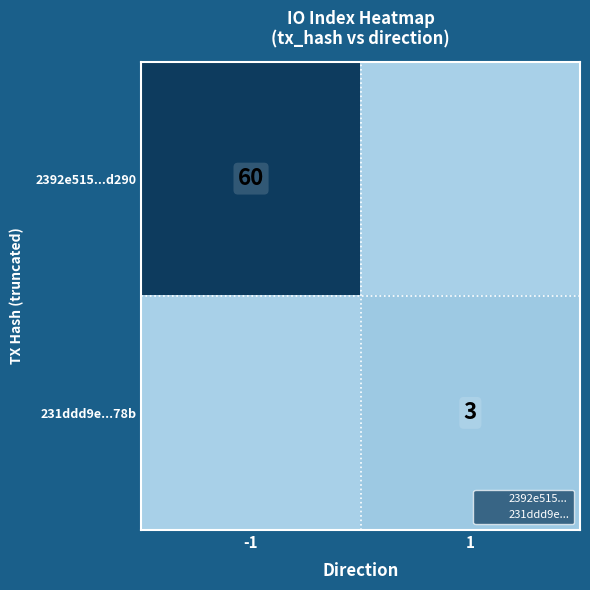

Rank the series at 1 from lowest to highest value.

2392e515...d290, 231ddd9e...78b